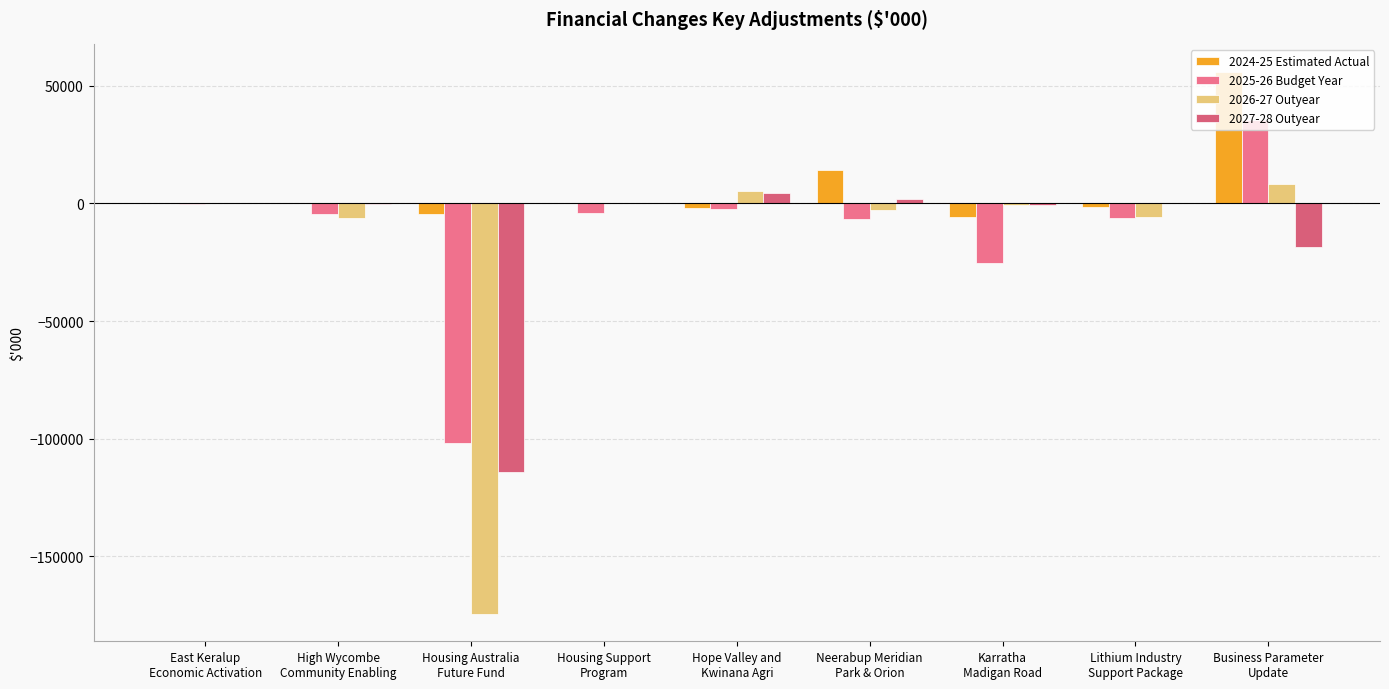

Reading left to right, list all the values displayed in this chart.

2024-25 Estimated Actual: 0	0	-4450	0	-2077	14205	-5747	-1545	56022
2025-26 Budget Year: -230	-4539	-101942	-3900	-2178	-6453	-25237	-6105	35404
2026-27 Outyear: 0	-6350	-174557	0	5116	-2605	-728	-5953	8243
2027-28 Outyear: 0	-381	-114334	0	4406	2012	-519	0	-18337